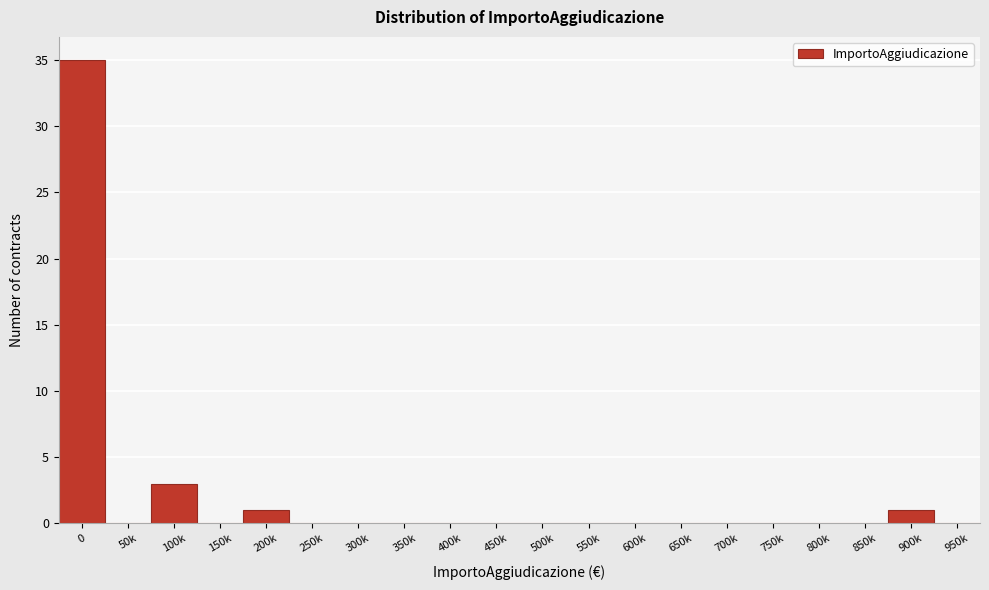

Reading left to right, list all the values displayed in this chart.

0=35	50k=0	100k=3	150k=0	200k=1	250k=0	300k=0	350k=0	400k=0	450k=0	500k=0	550k=0	600k=0	650k=0	700k=0	750k=0	800k=0	850k=0	900k=1	950k=0